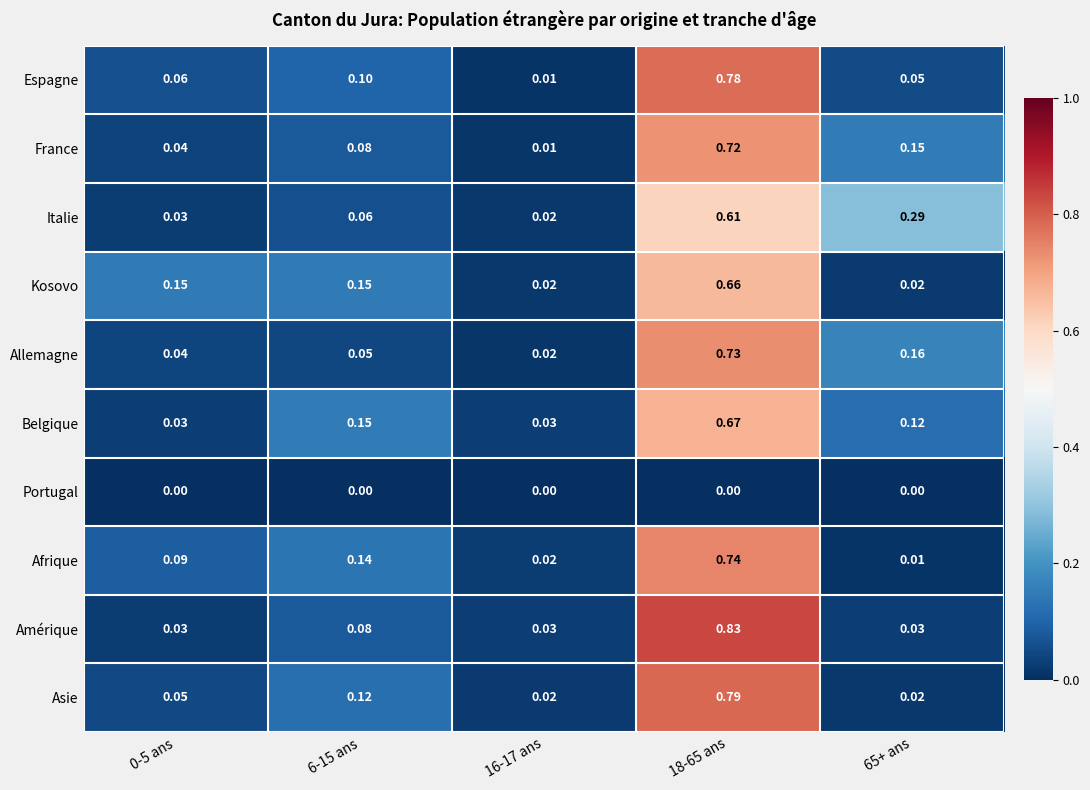

At 18-65 ans, list the series in order from smallest to largest.

Portugal, Italie, Kosovo, Belgique, France, Allemagne, Afrique, Espagne, Asie, Amérique